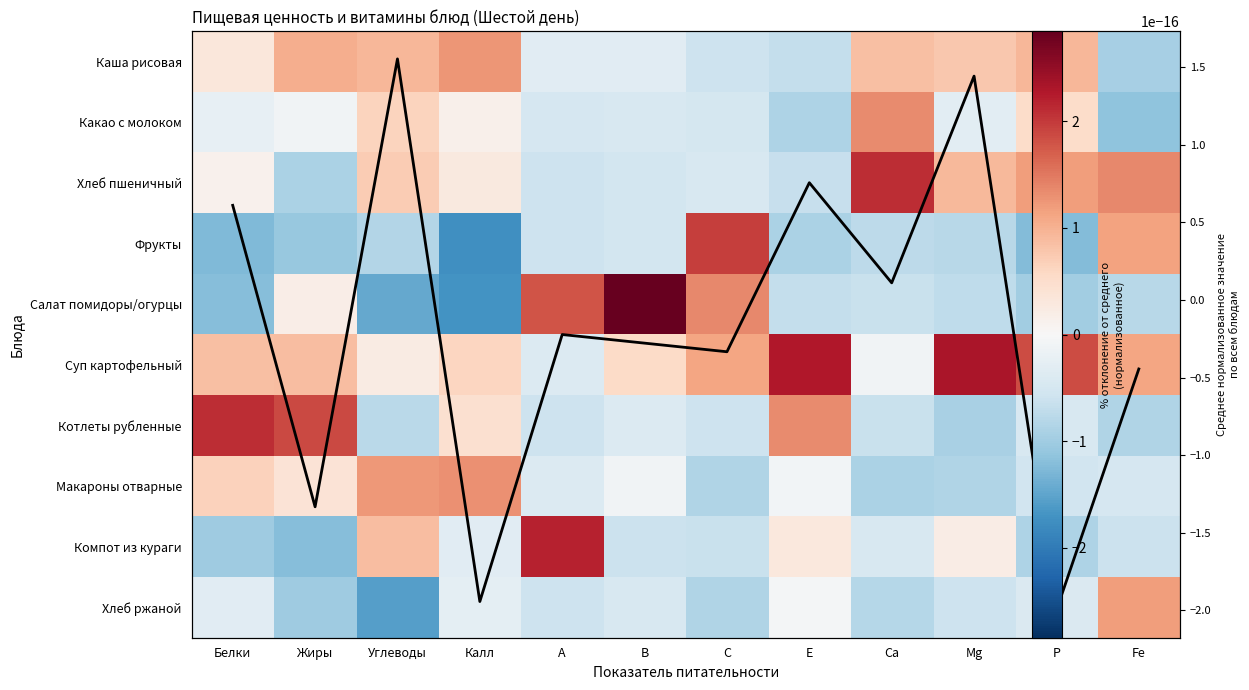

What is the highest value of the Хлеб пшеничный series?

2.1